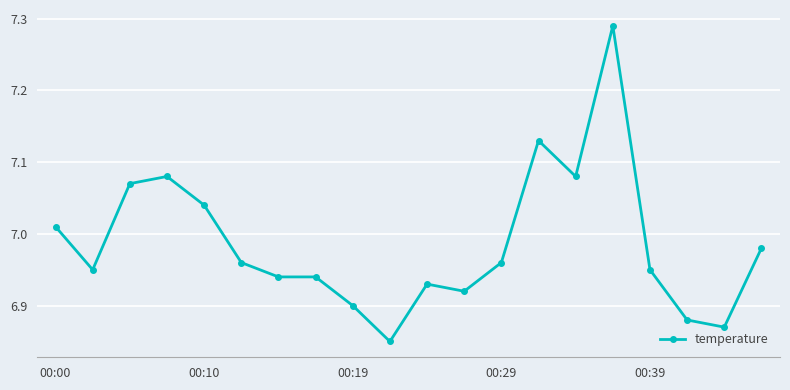

True or false: the data has more than 0 interior local peaks.

True